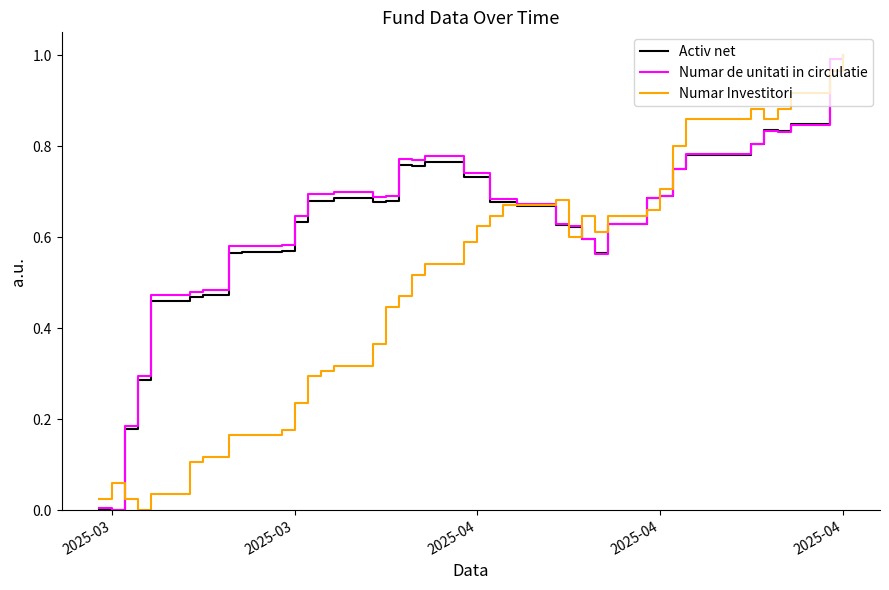

At how many categories does at least one series exceed 0?

40